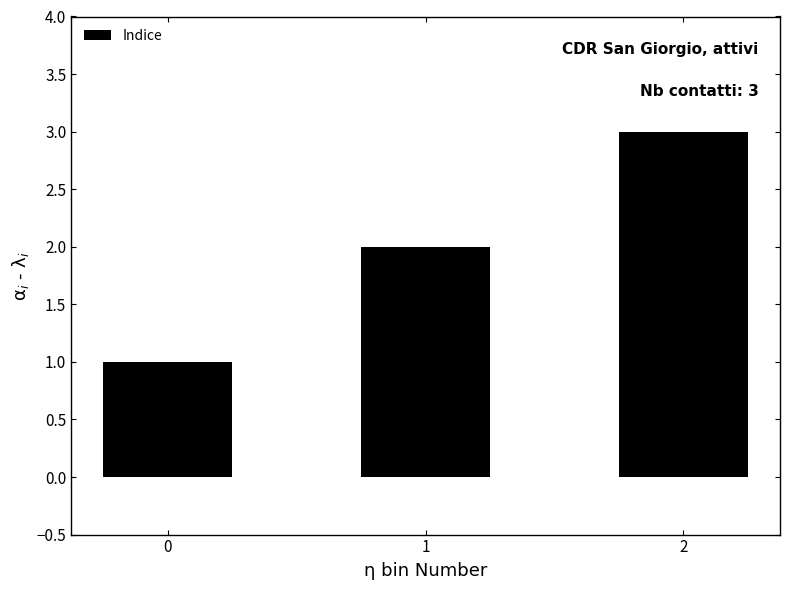

What is the change in value from 0 to 1?

+1